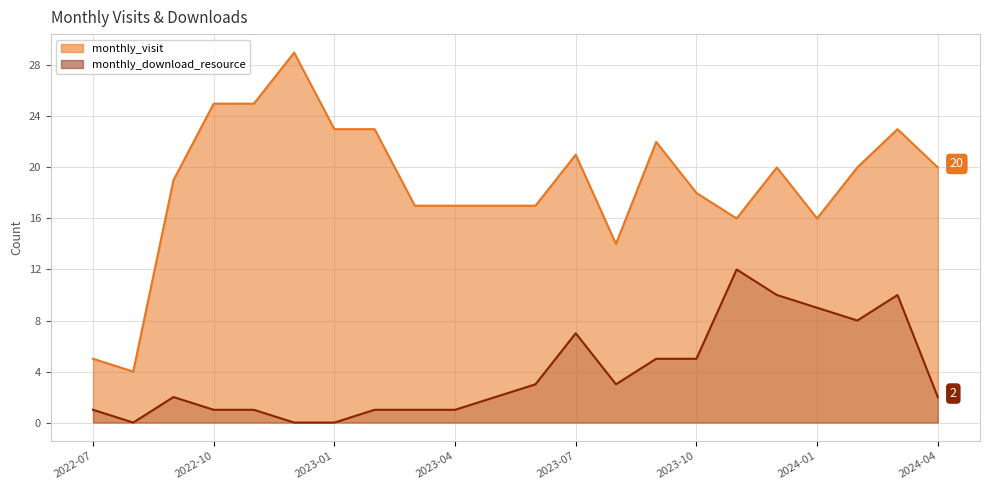

In monthly_download_resource, how many points are lower than both neighbors (excluding endpoints)?

3